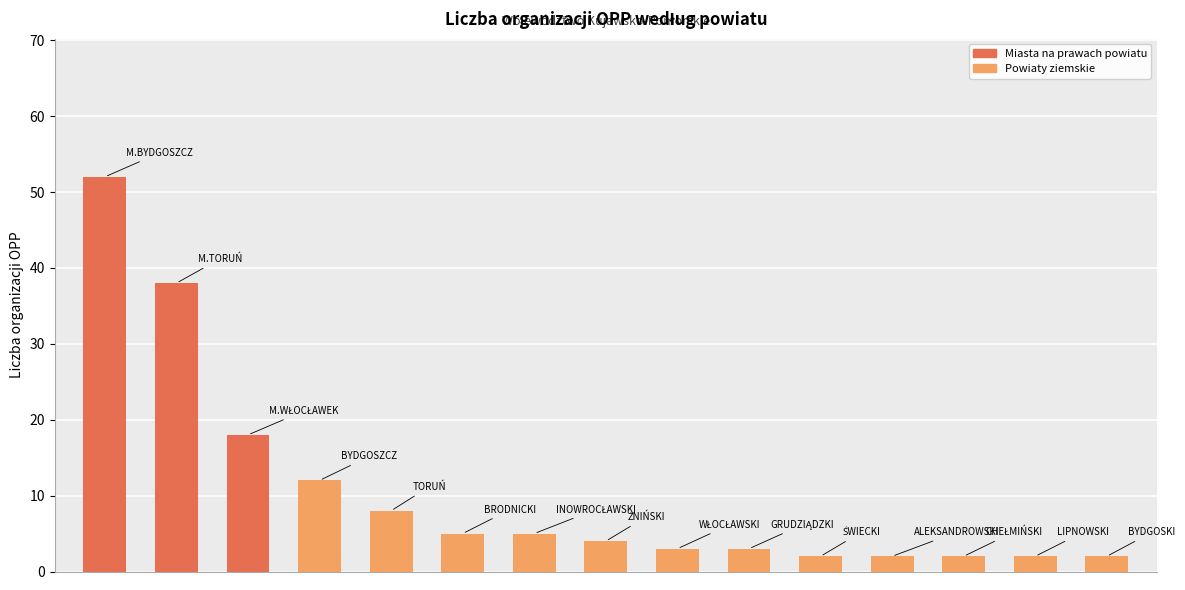

How many series are shown in this chart?

1